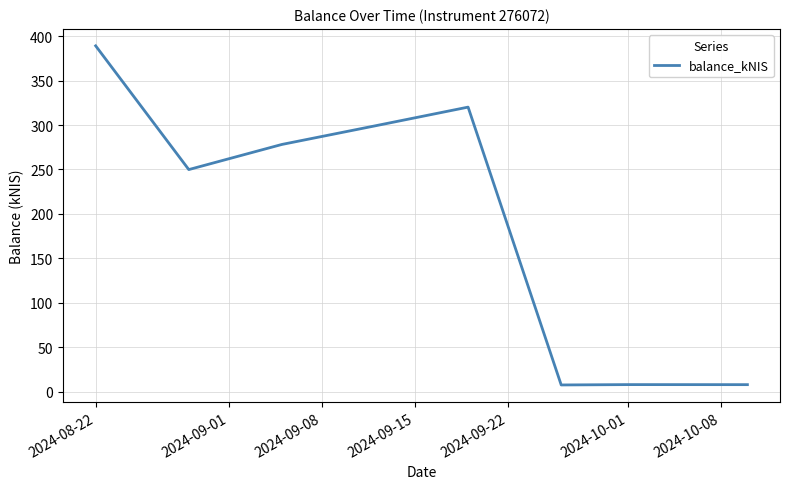

What is the difference between the maximum and minimum values?

381.7